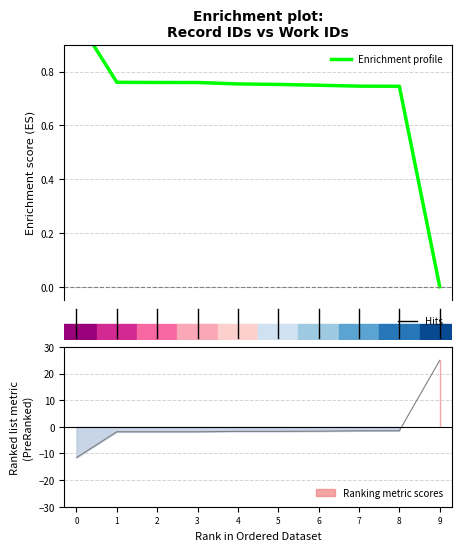

Is it true that work_id equals -2.5 at 2?

False